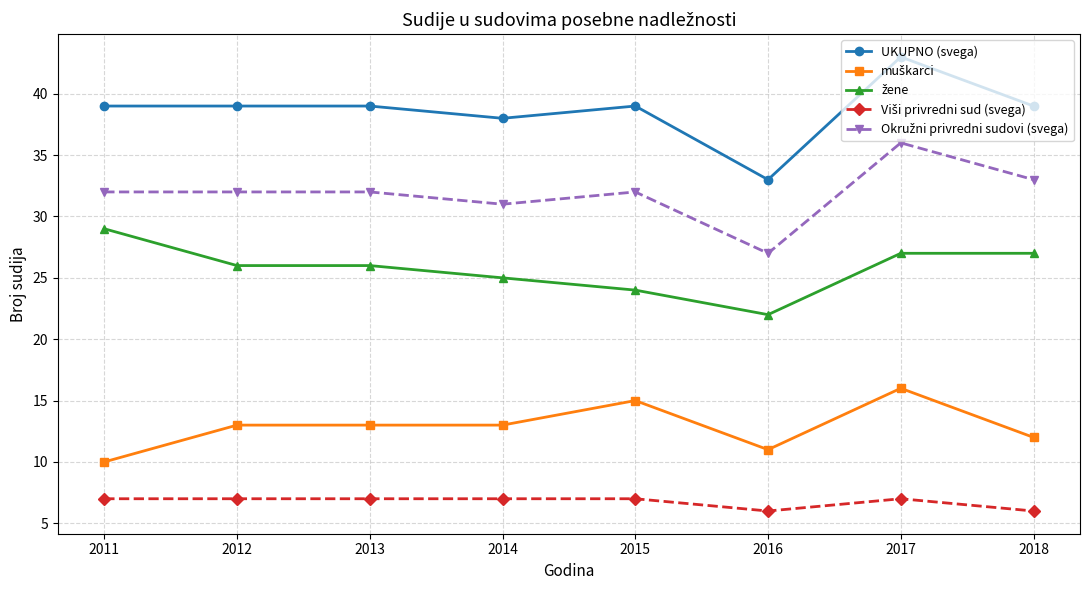

The UKUPNO (svega) series shows 39 at 2015. True or false?

True